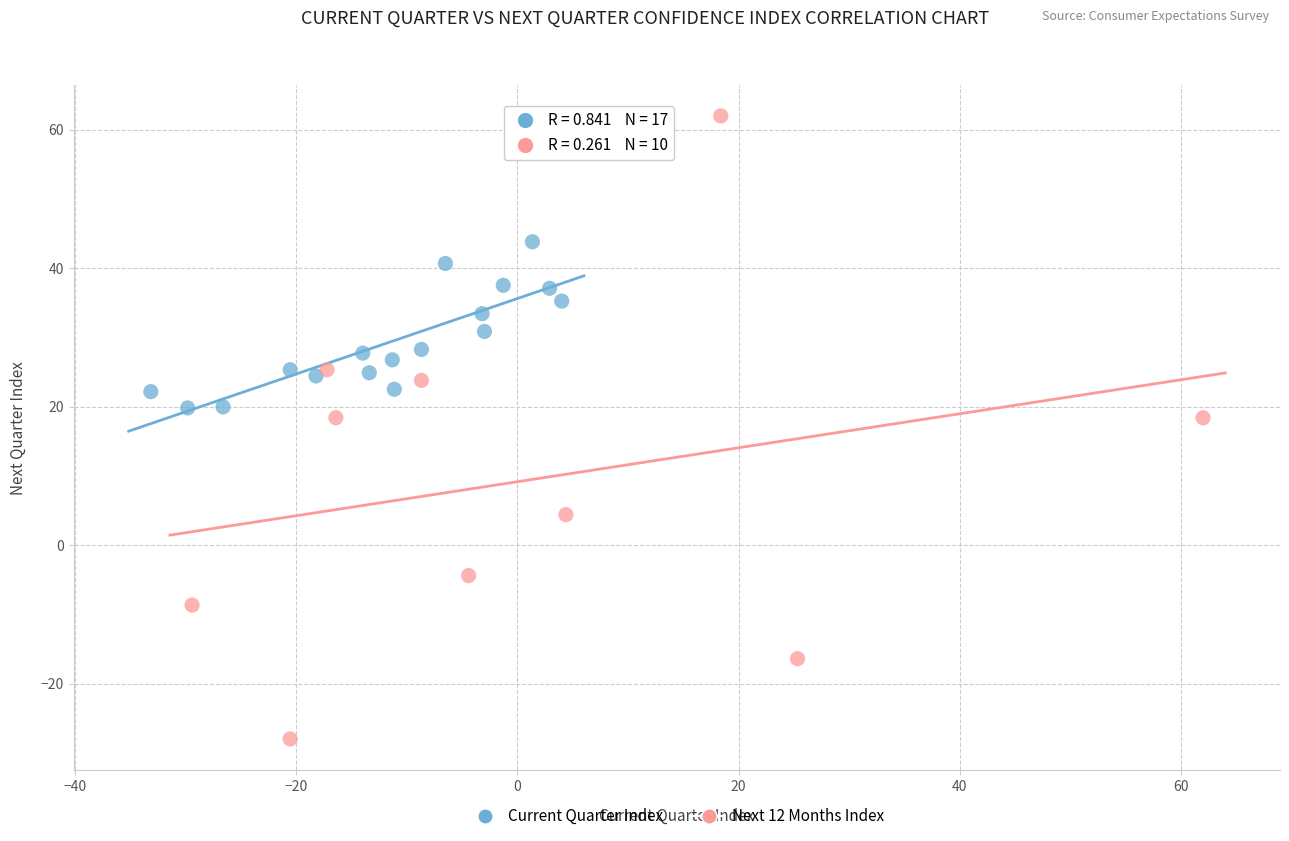

Which series contains the highest Y value?

Next 12 Months Index